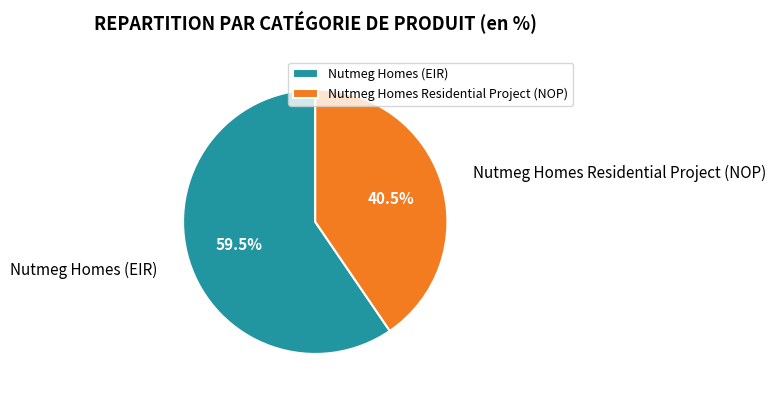

Which slice is the largest?

Nutmeg Homes (EIR)